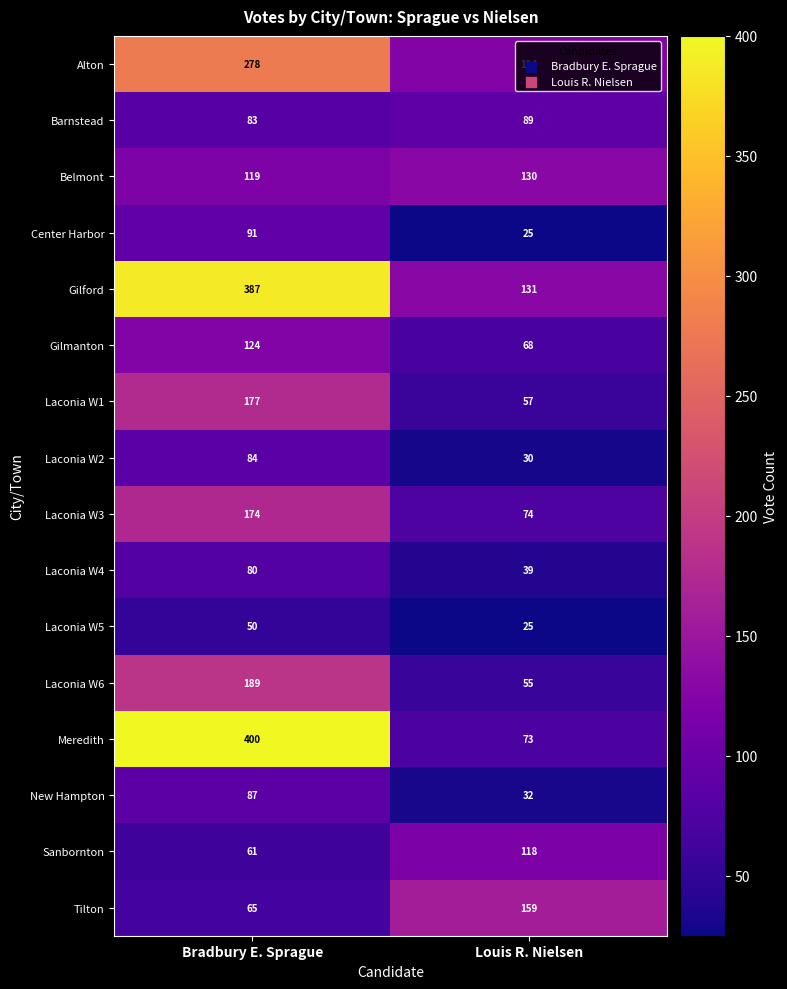

What is the difference between the Laconia W6 values at Louis R. Nielsen and Bradbury E. Sprague?

134